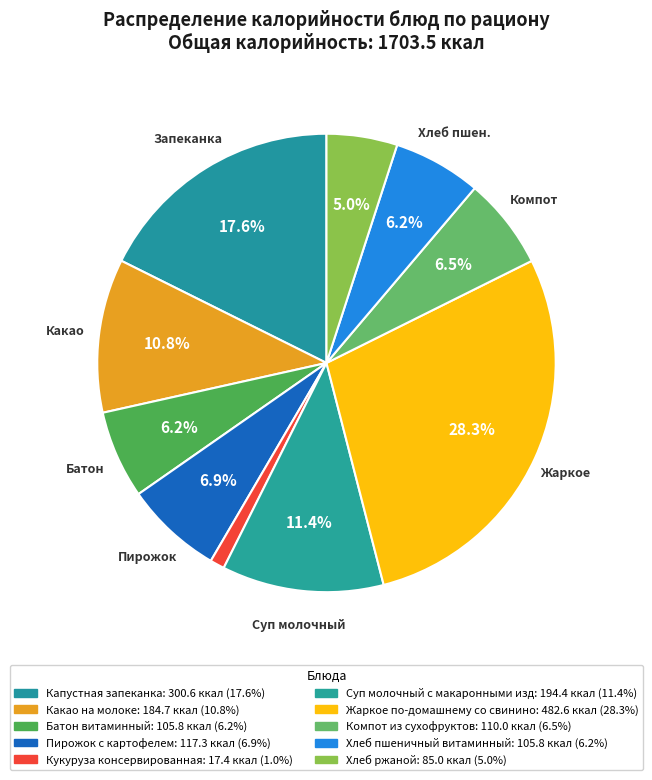

How many slices are in this pie chart?

10